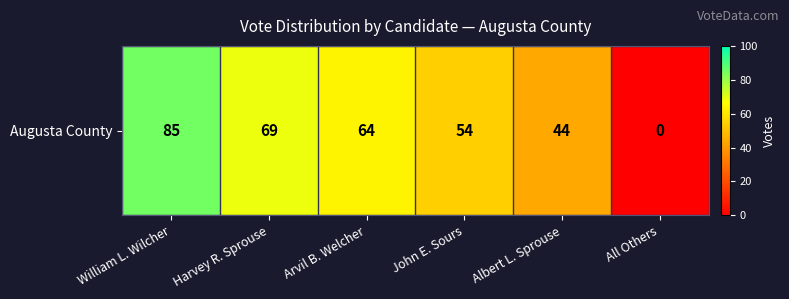

List the labels in order of value, largest first.

William L. Wilcher, Harvey R. Sprouse, Arvil B. Welcher, John E. Sours, Albert L. Sprouse, All Others